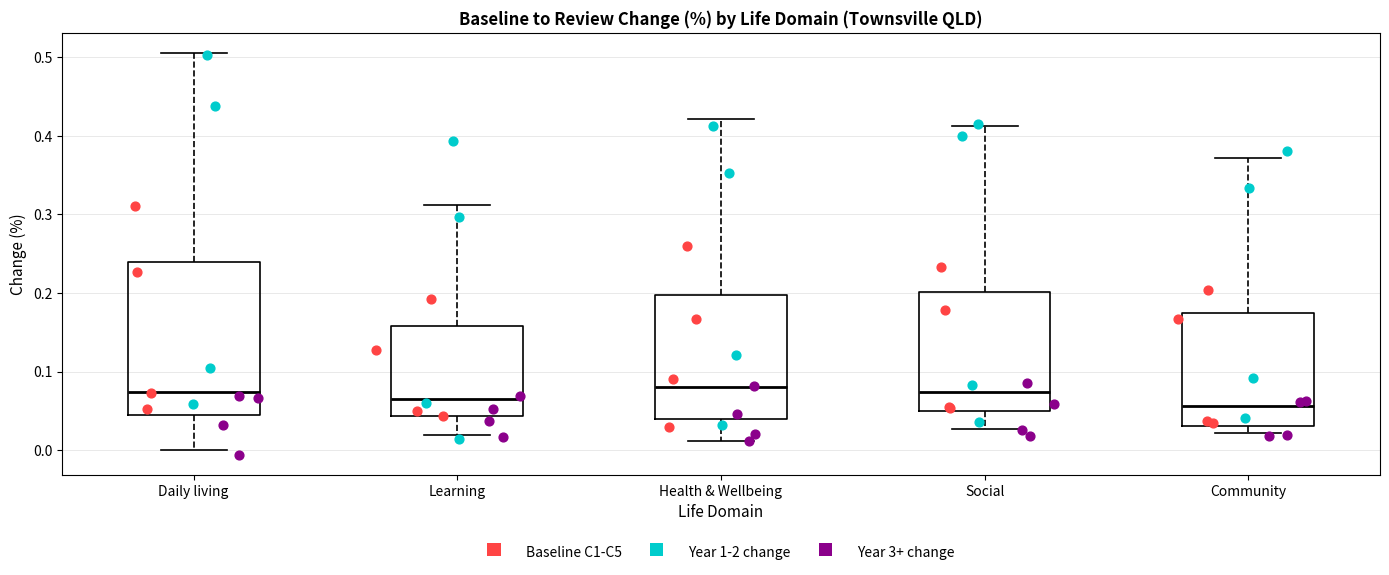

Which box is the tallest, from its lower edge to its upper edge?

Daily living